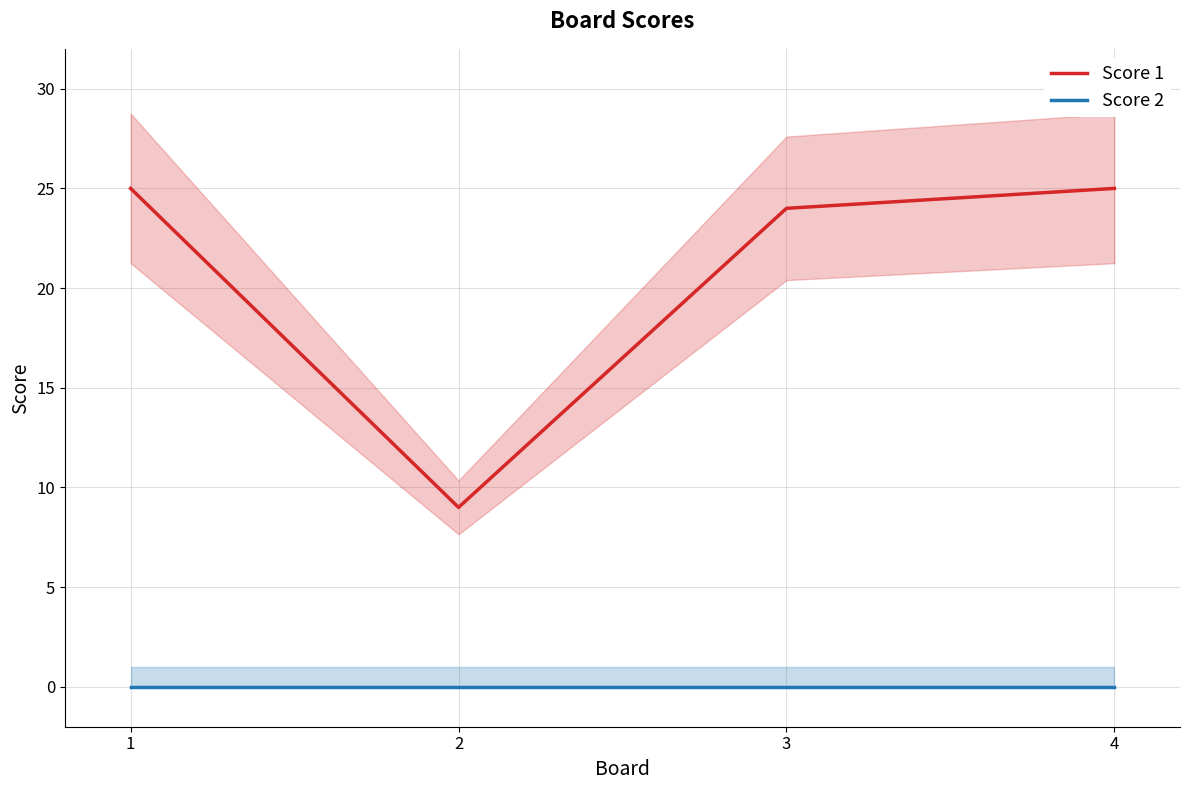

How many series are shown in this chart?

2